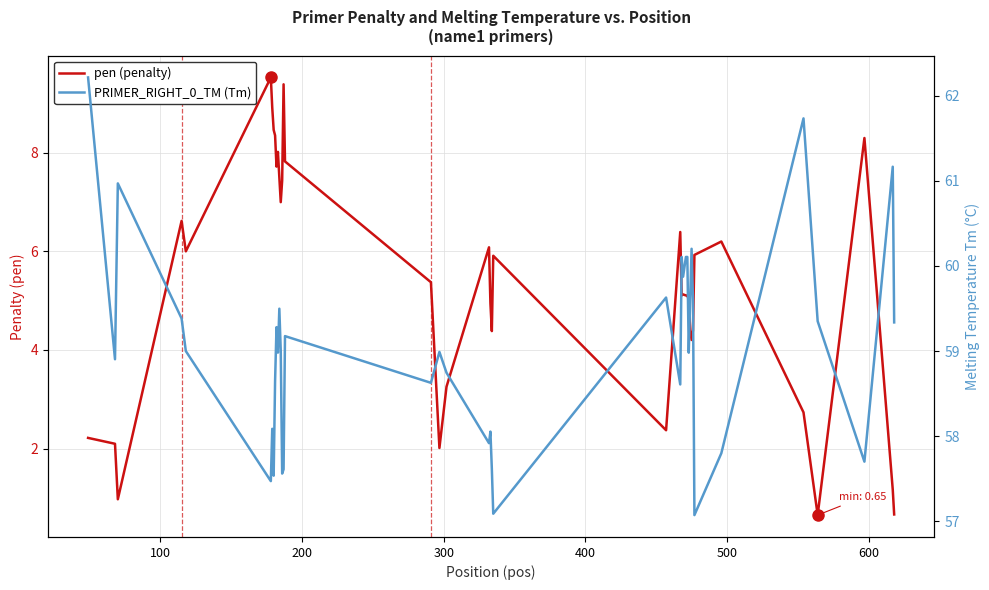

What is the maximum value for pen (penalty)?

9.5